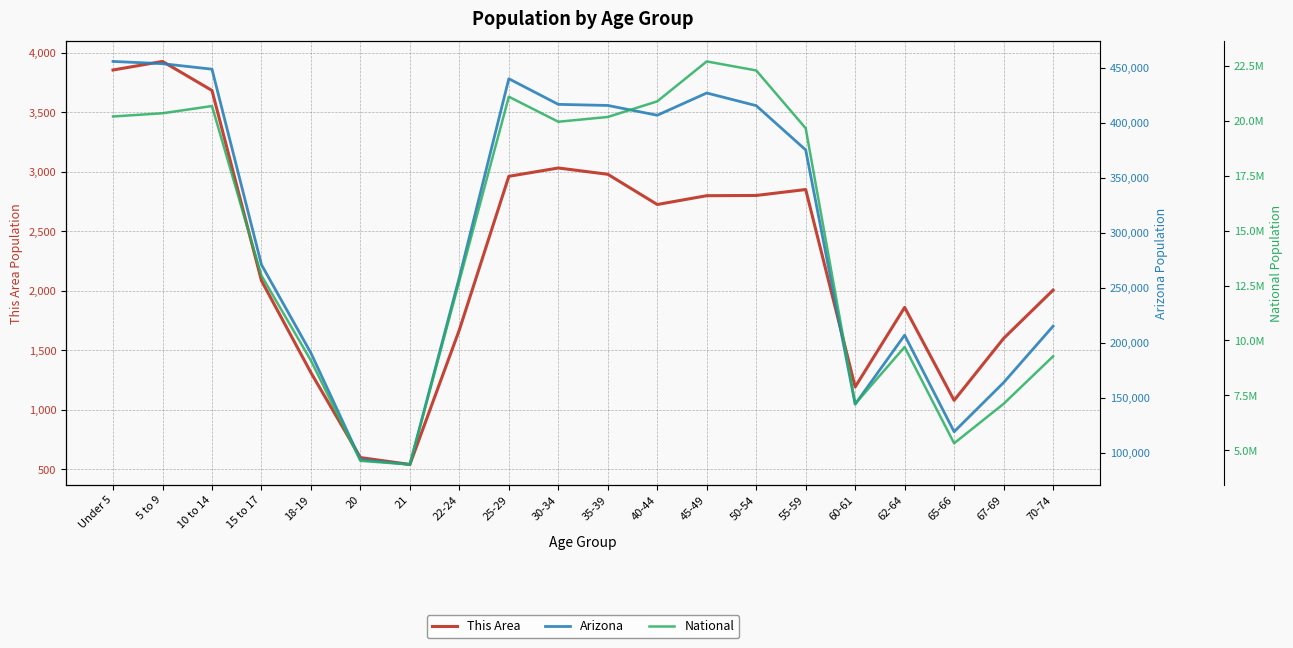

Which series has the largest total across all categories?

National